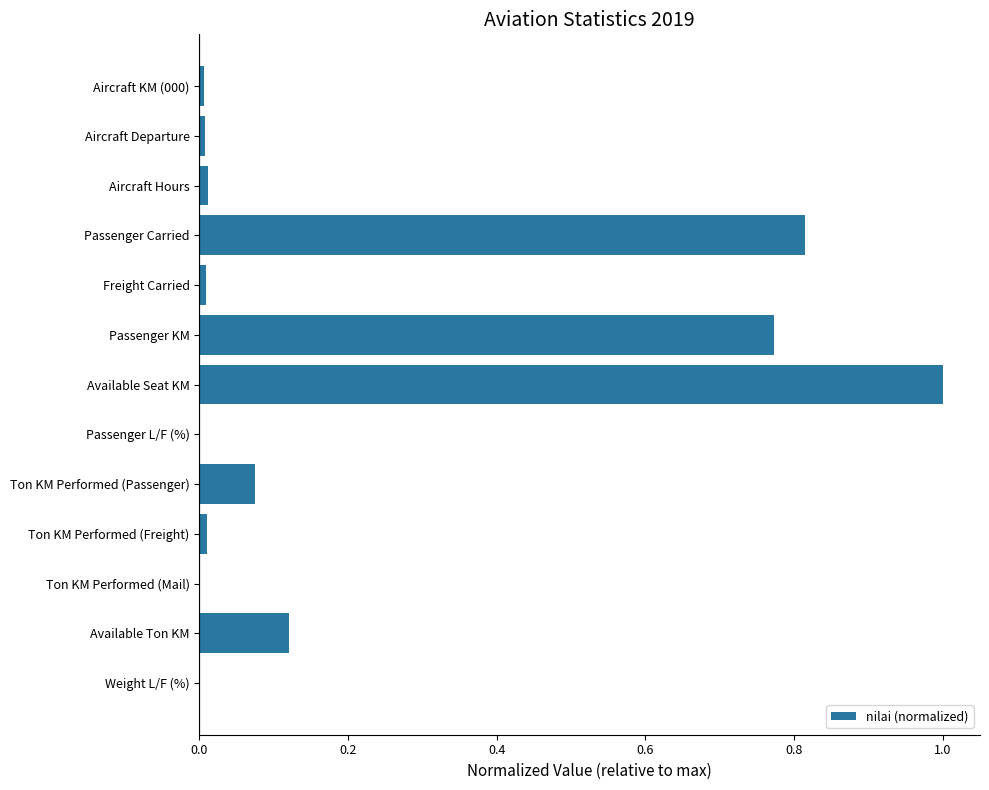

At which category does the chart reach its peak across all series?

Available Seat KM